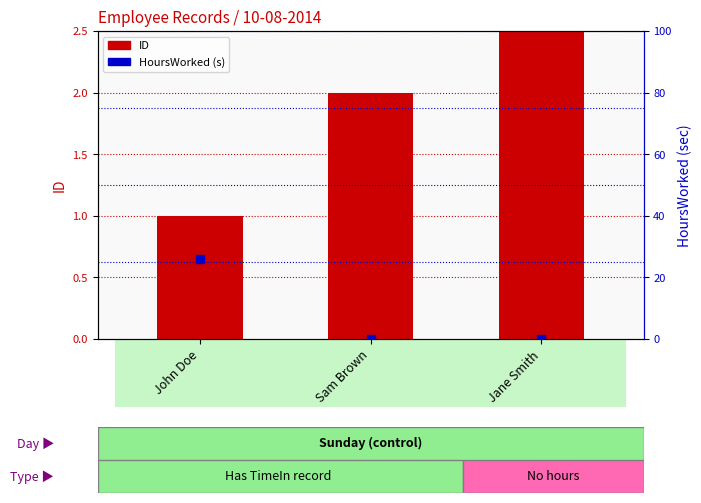

At which category is the sum across all series the highest?

John Doe